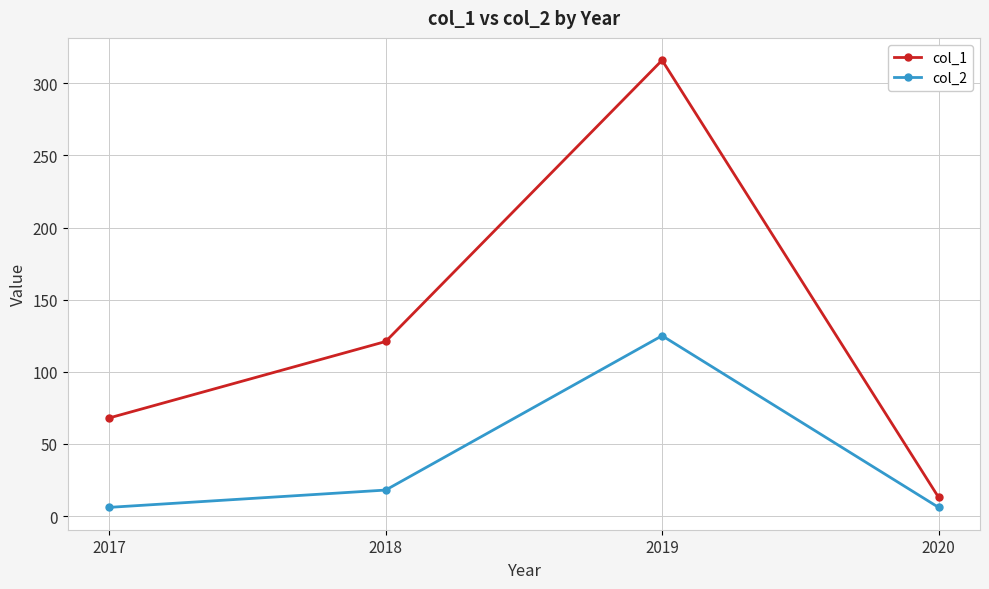

Which series has the largest total across all categories?

col_1